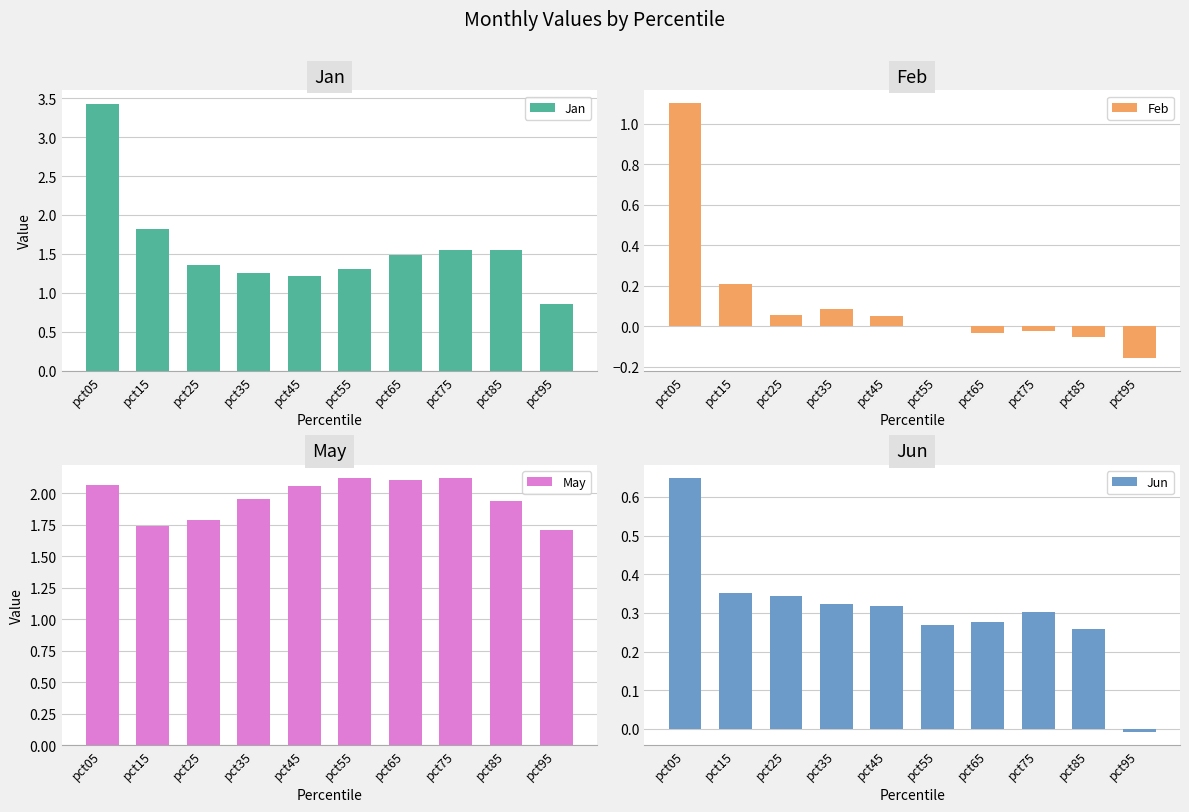

At which category does the chart reach its peak across all series?

pct05